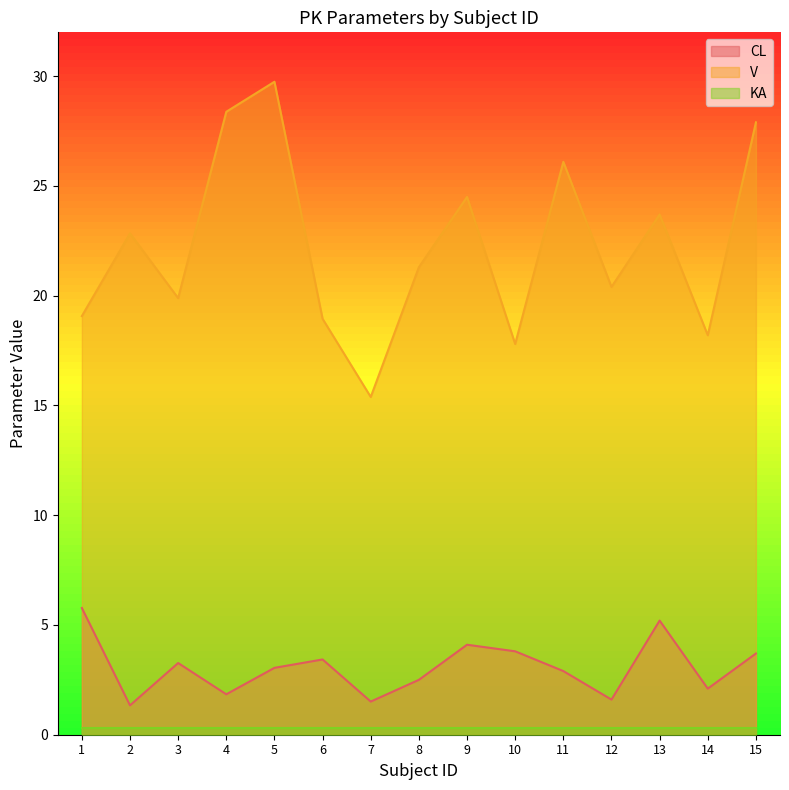

What is the sum of the V values at 7 and 13?

39.1